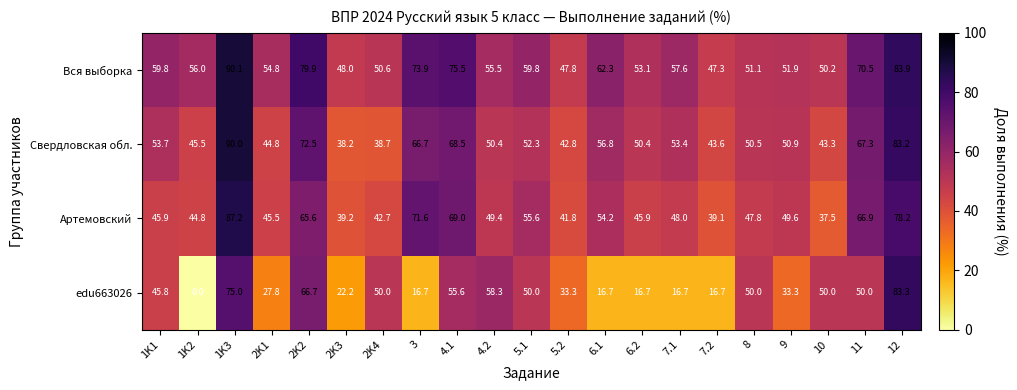

At which label is edu663026 closest to 41?

1K1